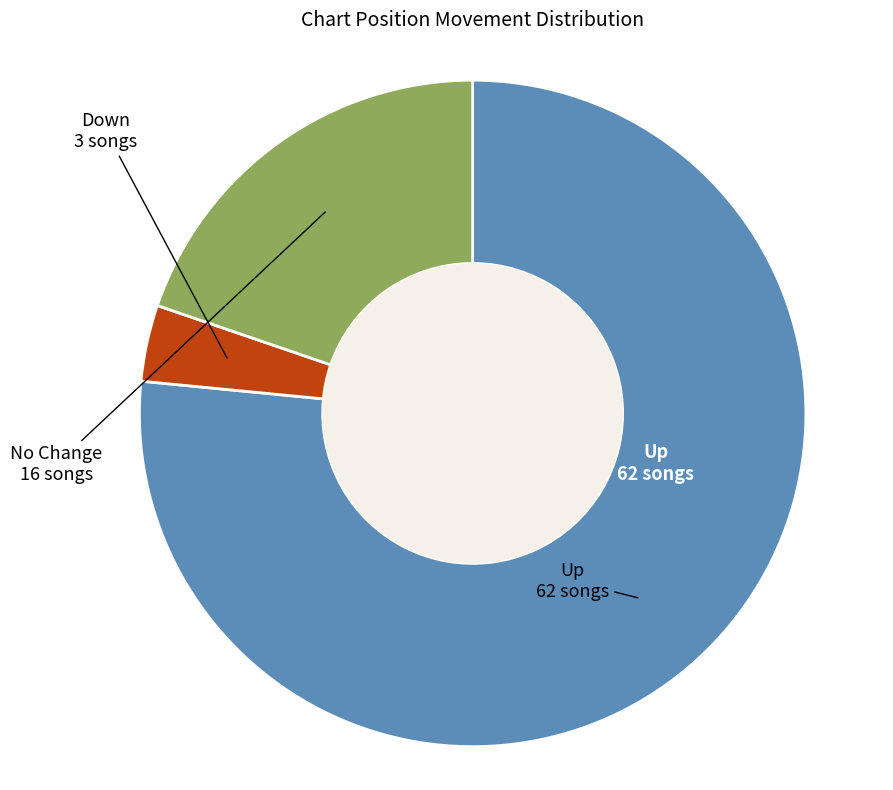

Is there a majority slice in this chart?

Yes